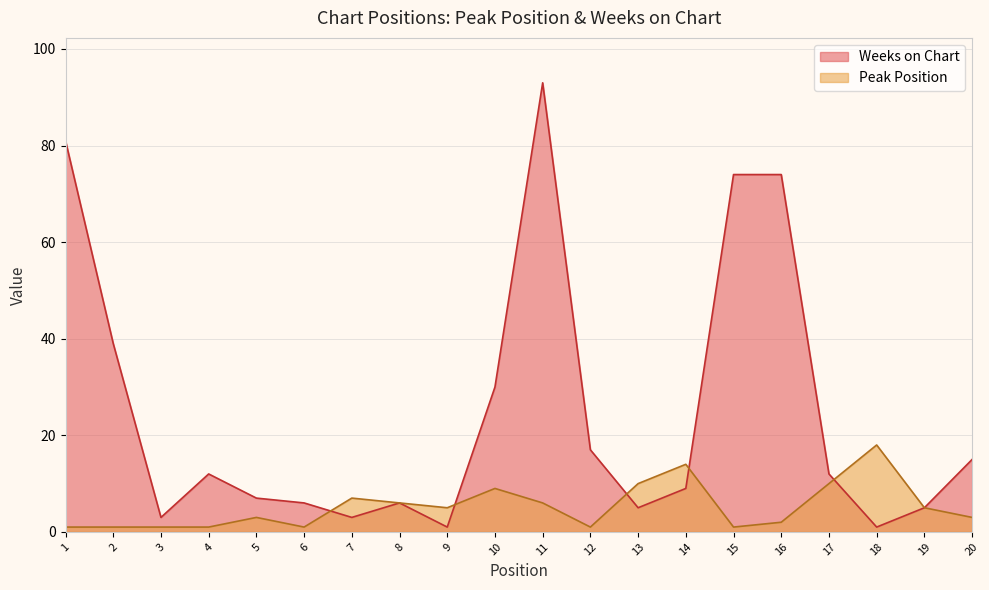

Reading left to right, what are all the values shown in this chart?

Peak Position: 1	1	1	1	3	1	7	6	5	9	6	1	10	14	1	2	10	18	5	3
Weeks on Chart: 81	39	3	12	7	6	3	6	1	30	93	17	5	9	74	74	12	1	5	15